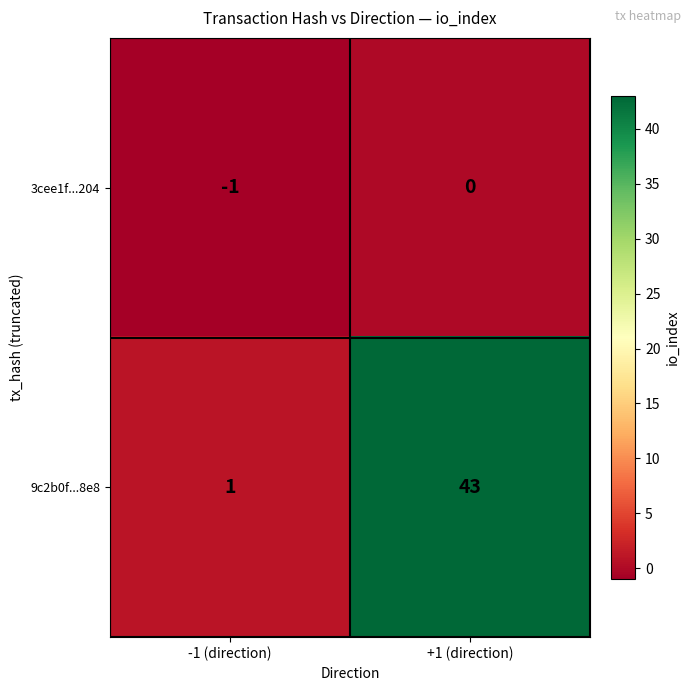

What is the smallest value displayed?

-1